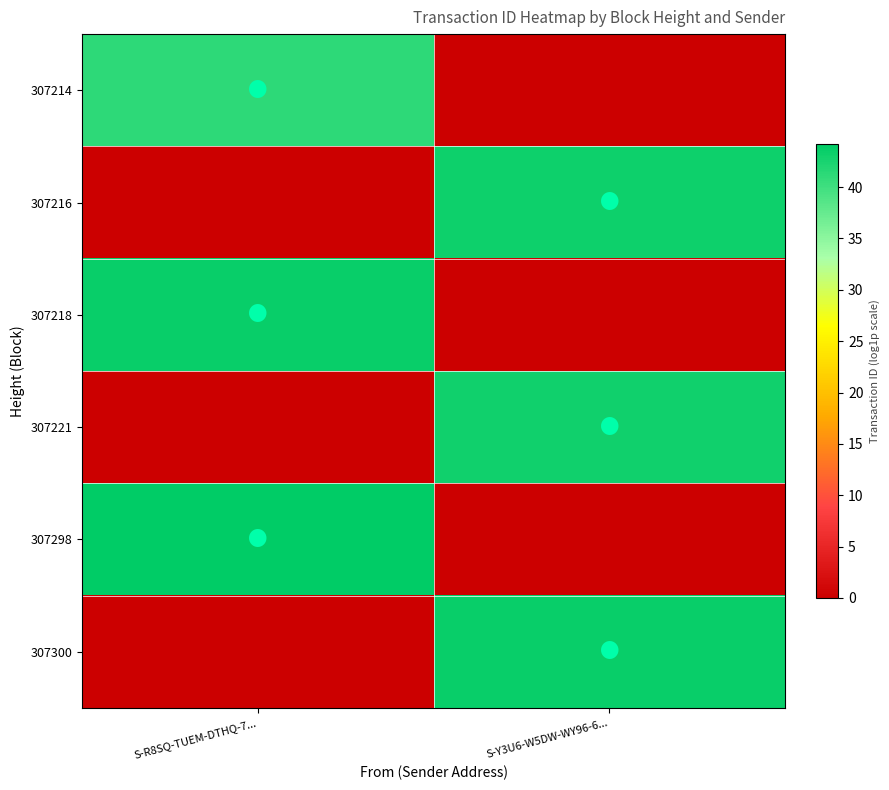

List the series in order of their peak value, highest first.

307298, 307300, 307218, 307216, 307221, 307214